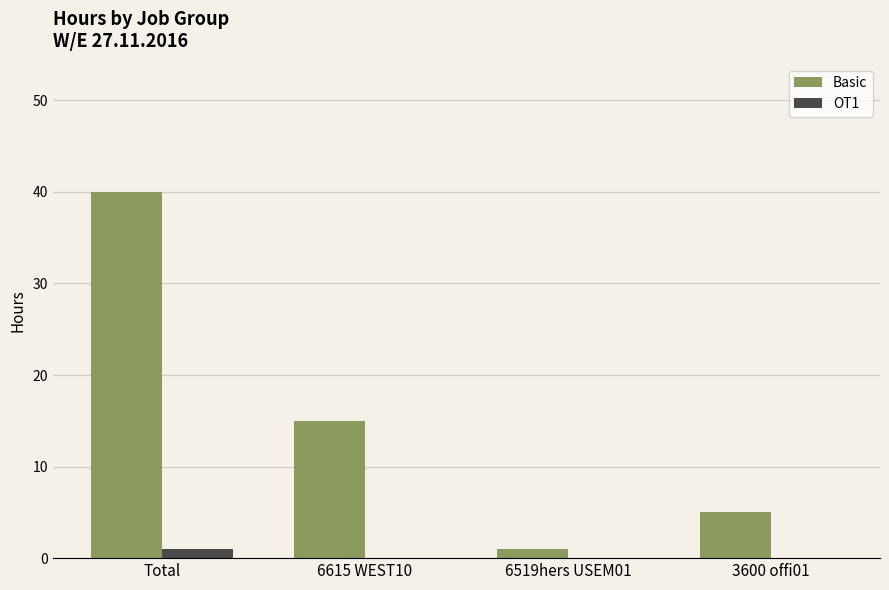

At which category is the sum across all series the highest?

Total